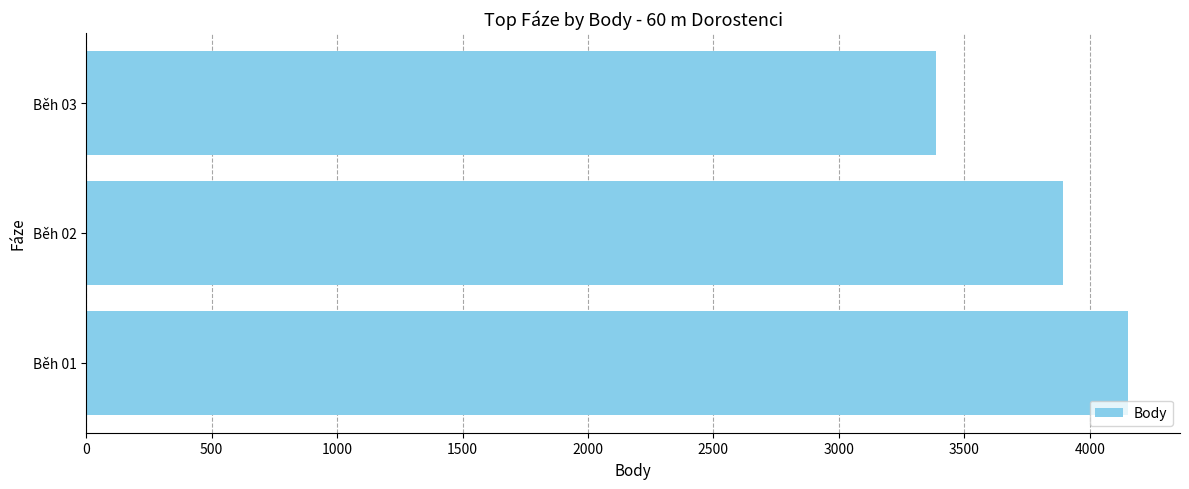

List the labels in order of value, smallest first.

Běh 03, Běh 02, Běh 01